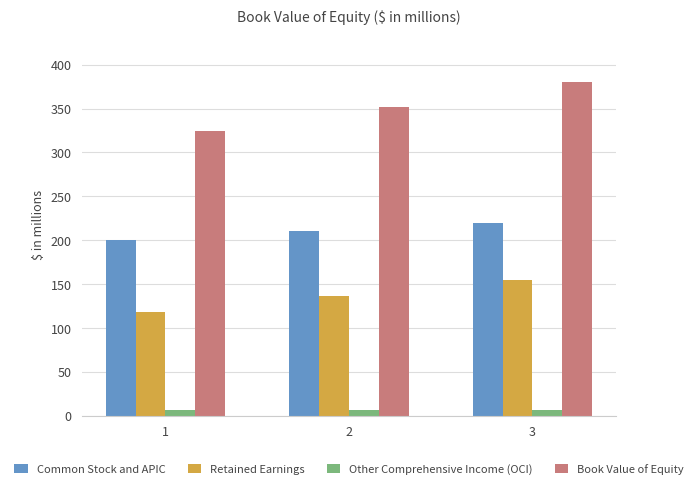

Reading left to right, list all the values displayed in this chart.

Common Stock and APIC: 200	210	220
Retained Earnings: 118	136	154
Other Comprehensive Income (OCI): 6	6	6
Book Value of Equity: 324	352	380